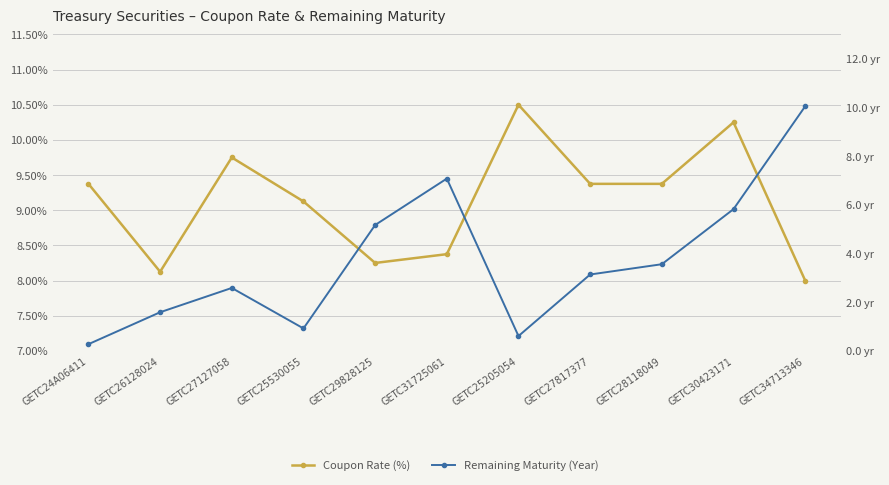

Which series has the largest range (max minus min)?

Remaining Maturity (Year)